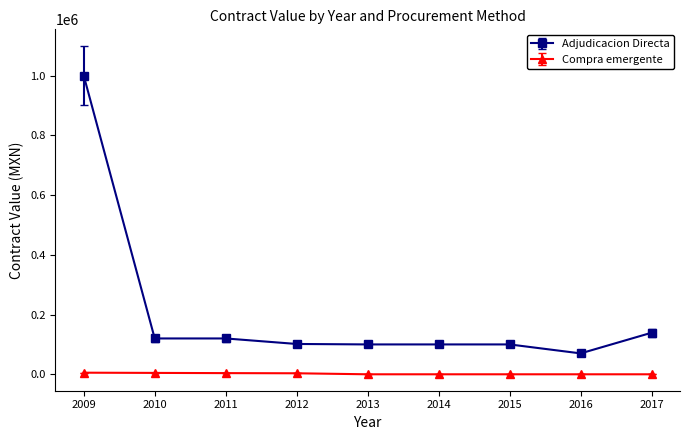

What is the sum of all Compra emergente values?

17379.3